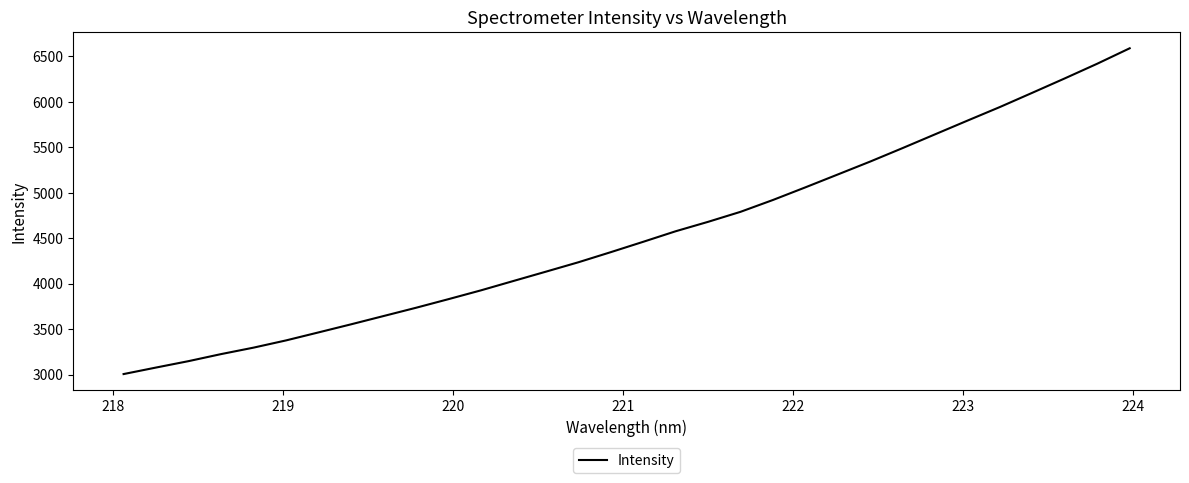

What is the minimum value shown in the chart?

3005.1